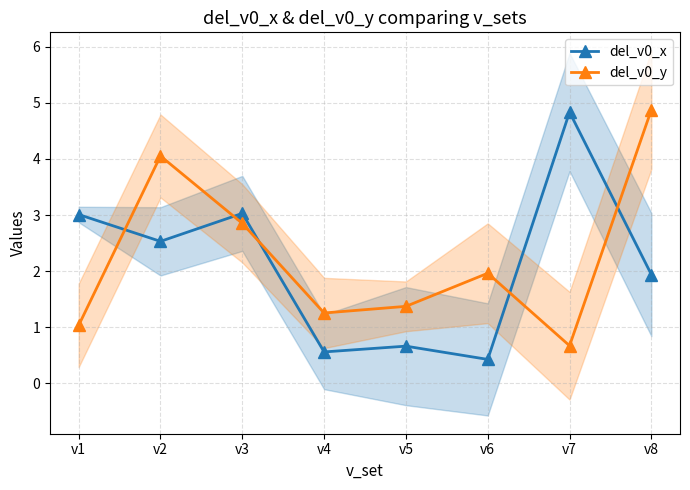

Which series ends up on top after the final intersection of del_v0_y and del_v0_x?

del_v0_y